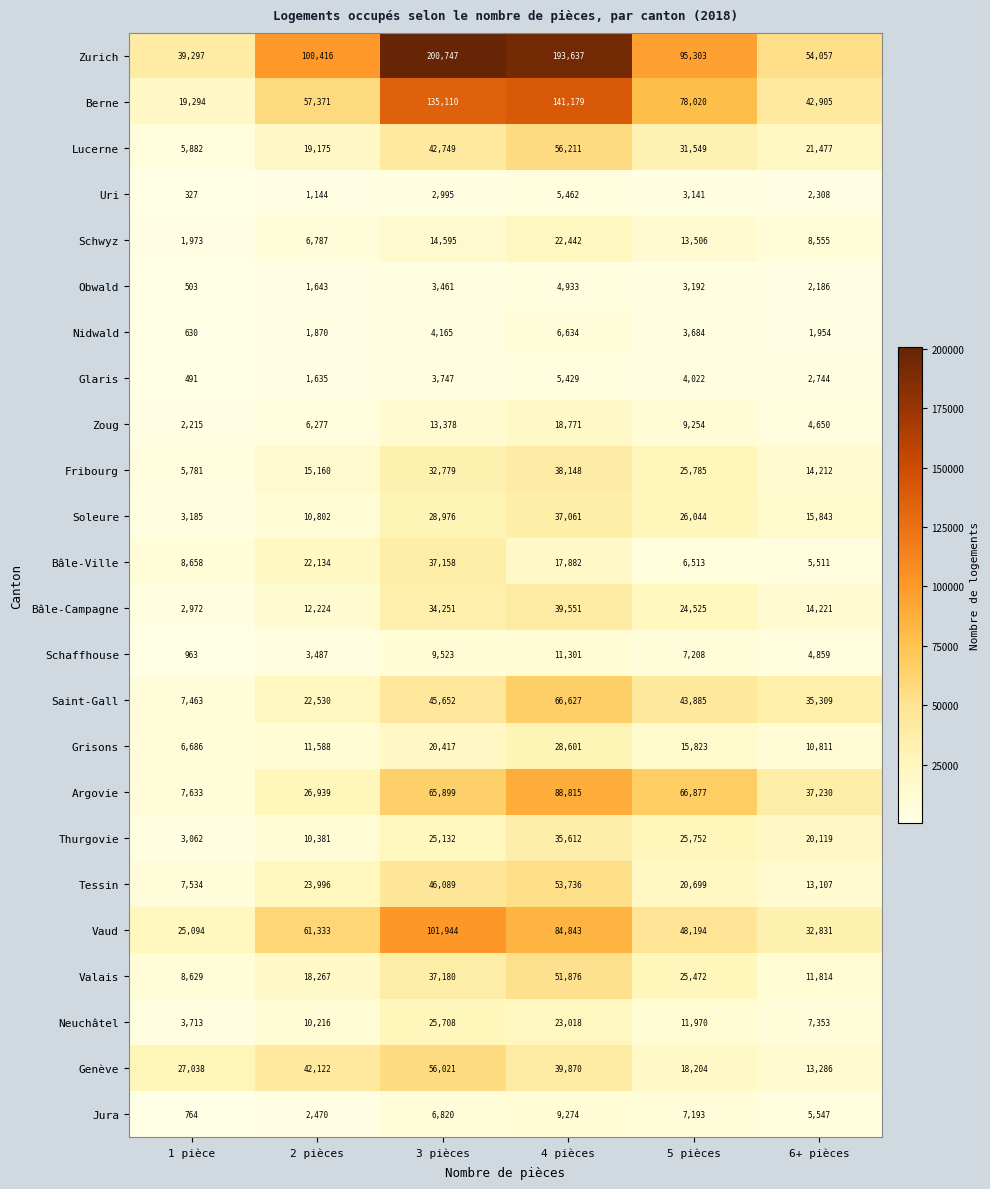

At which category does the chart reach its peak across all series?

3 pièces